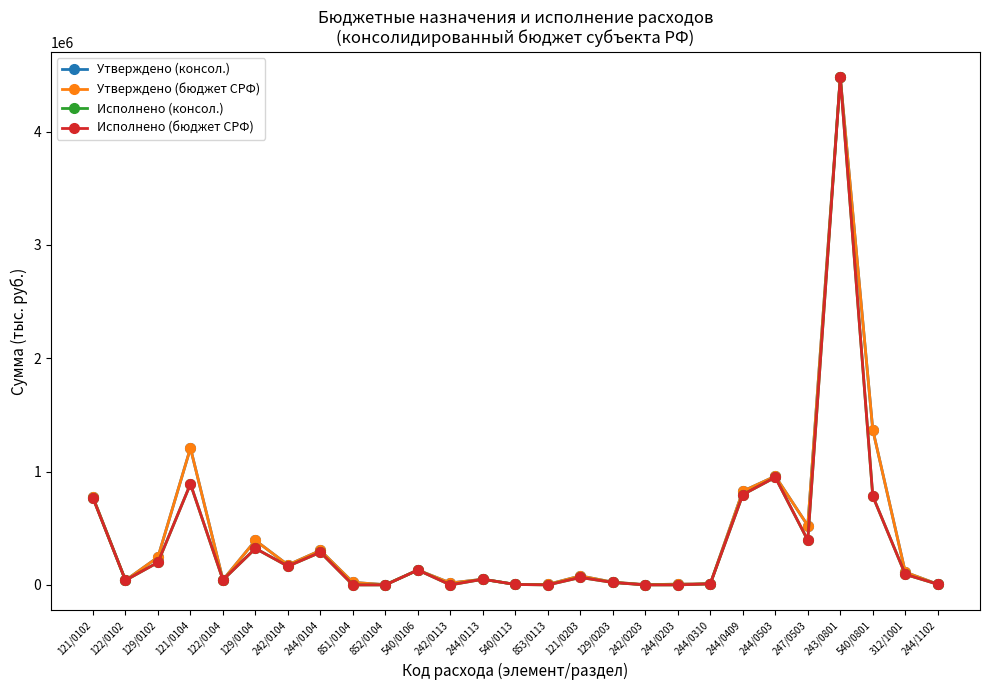

What is the value of the Утверждено (консол.) point at the 18th from the left?

2300.0